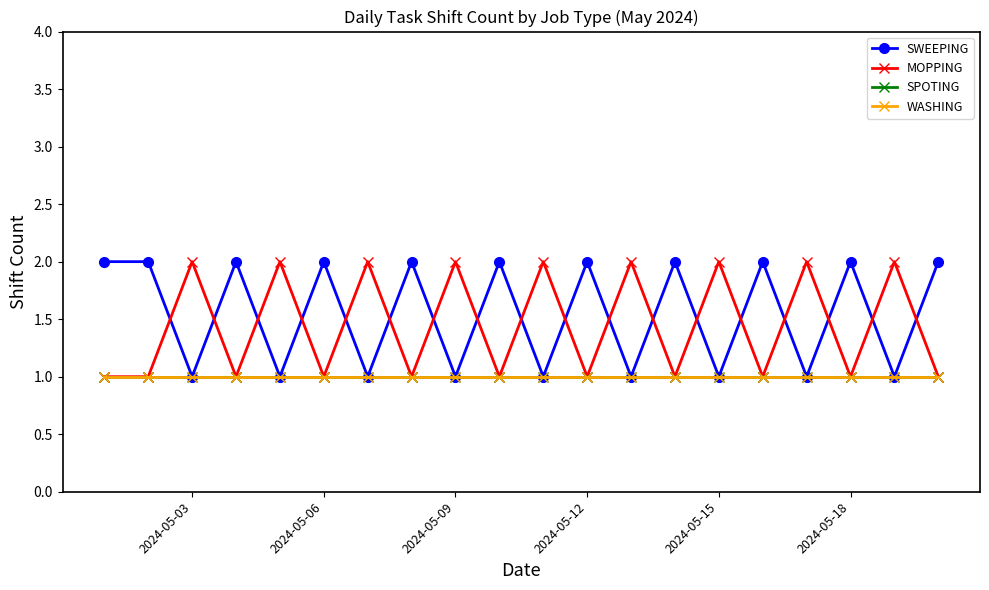

What is the lowest value of the SPOTING series?

1